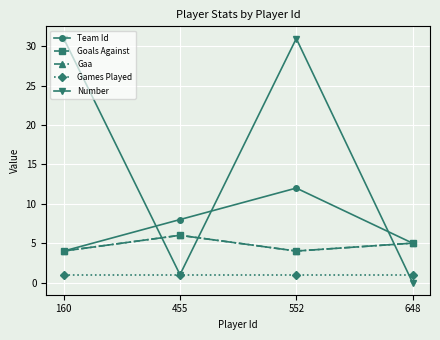

Which has a higher value, 455 or 552?

552